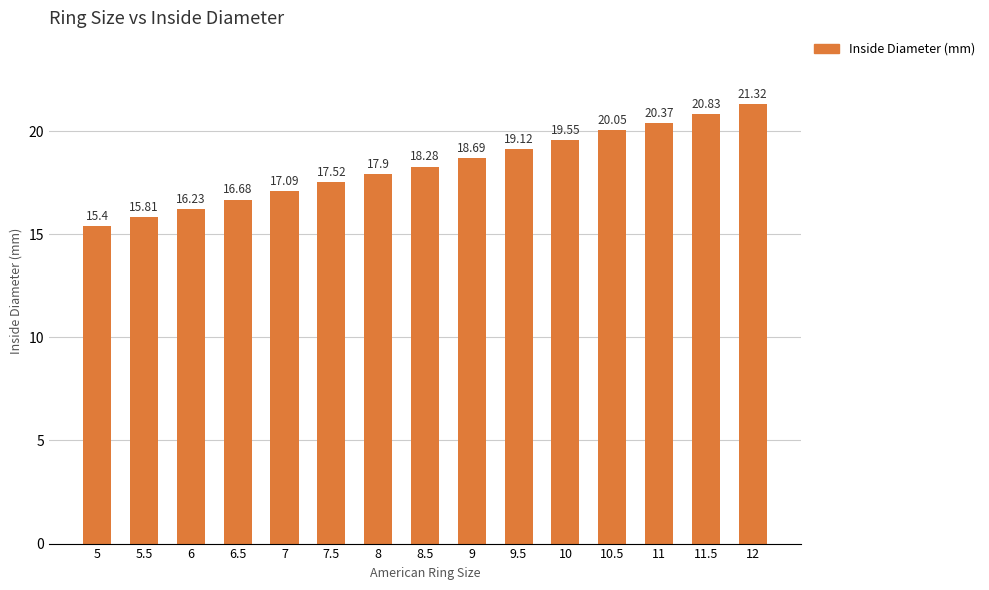

What is the sum of the values at 12 and 8?

39.2